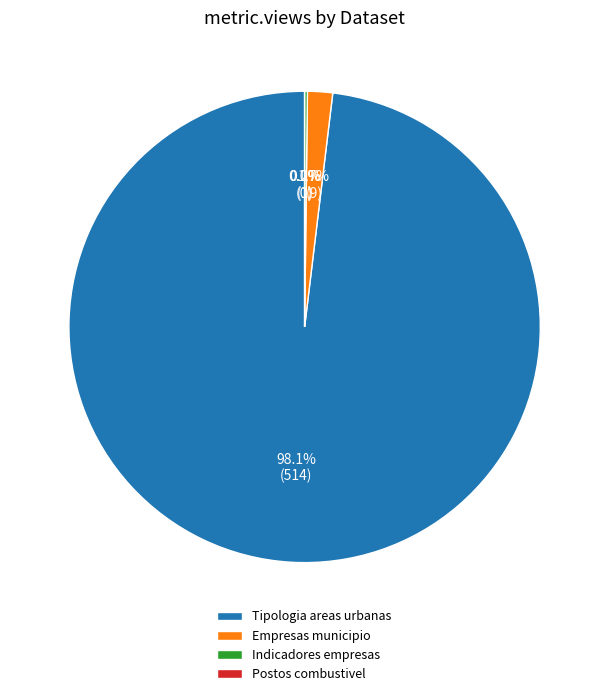

What percentage is the Tipologia das areas urbanas (2014) slice, to the nearest percent?

98%